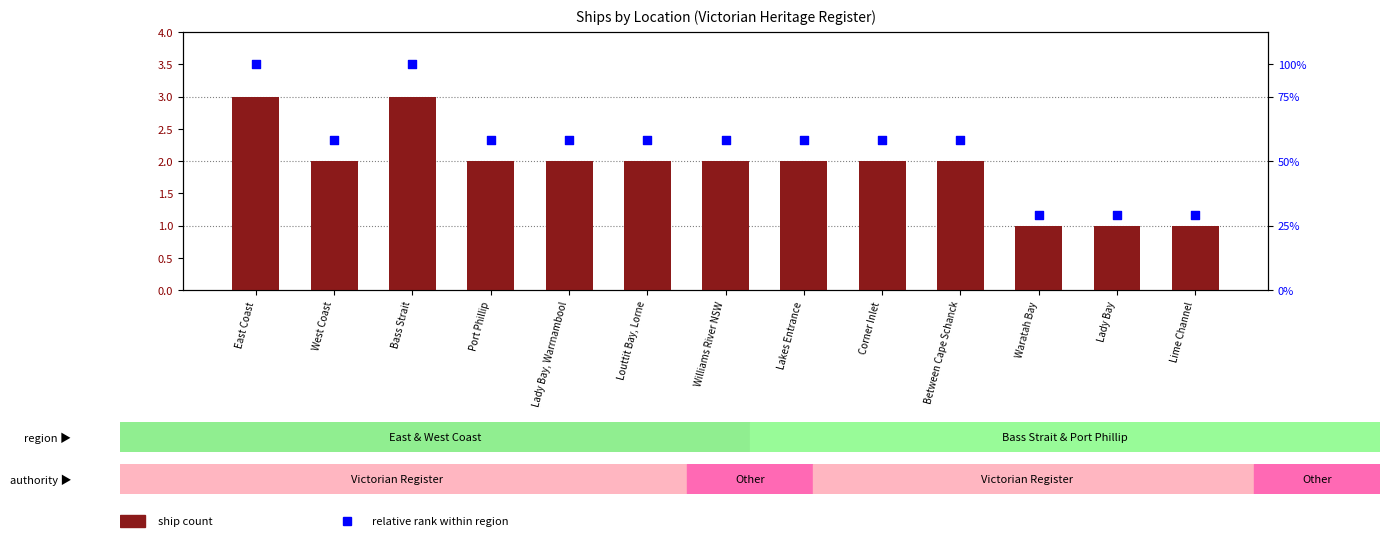

At which category is the sum across all series the highest?

East Coast